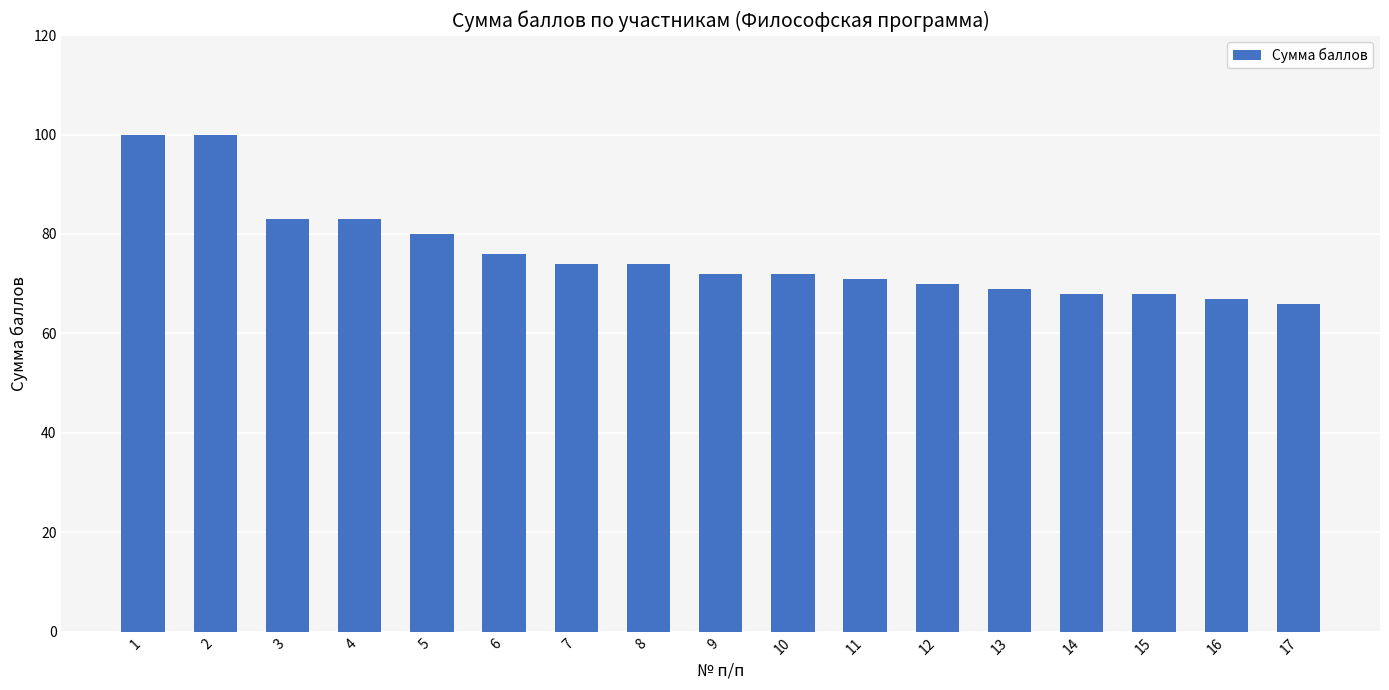

What is the difference between the maximum and minimum values?

34